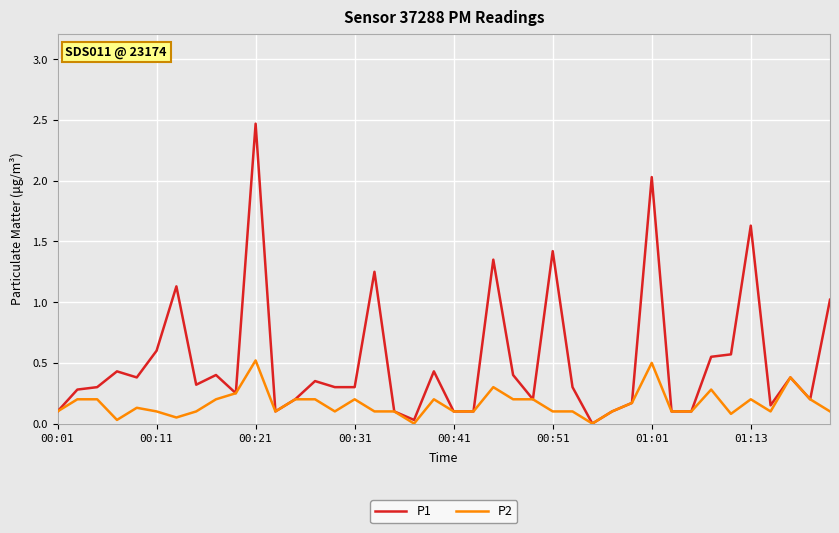

What is the maximum value shown in the chart?

2.5